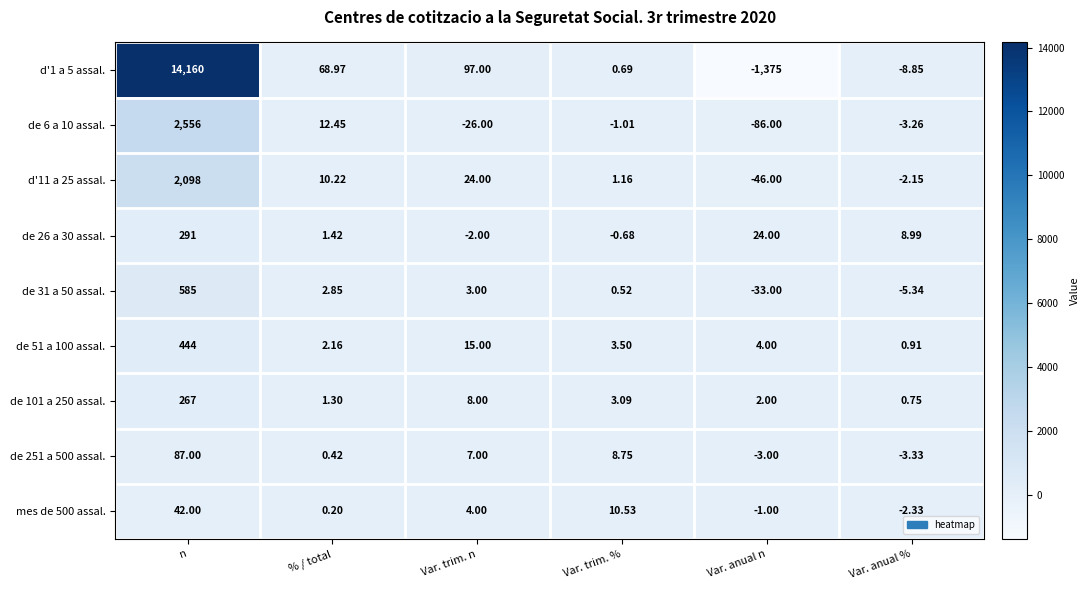

At which label does de 251 a 500 assal. first exceed 7?

n